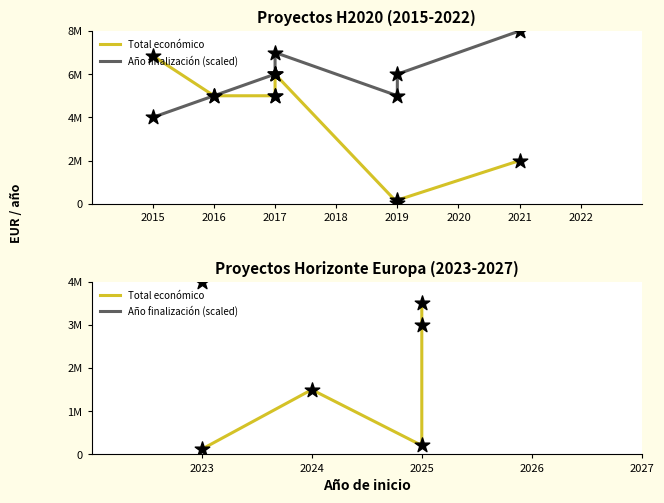

At how many categories does at least one series exceed 3745126?

5